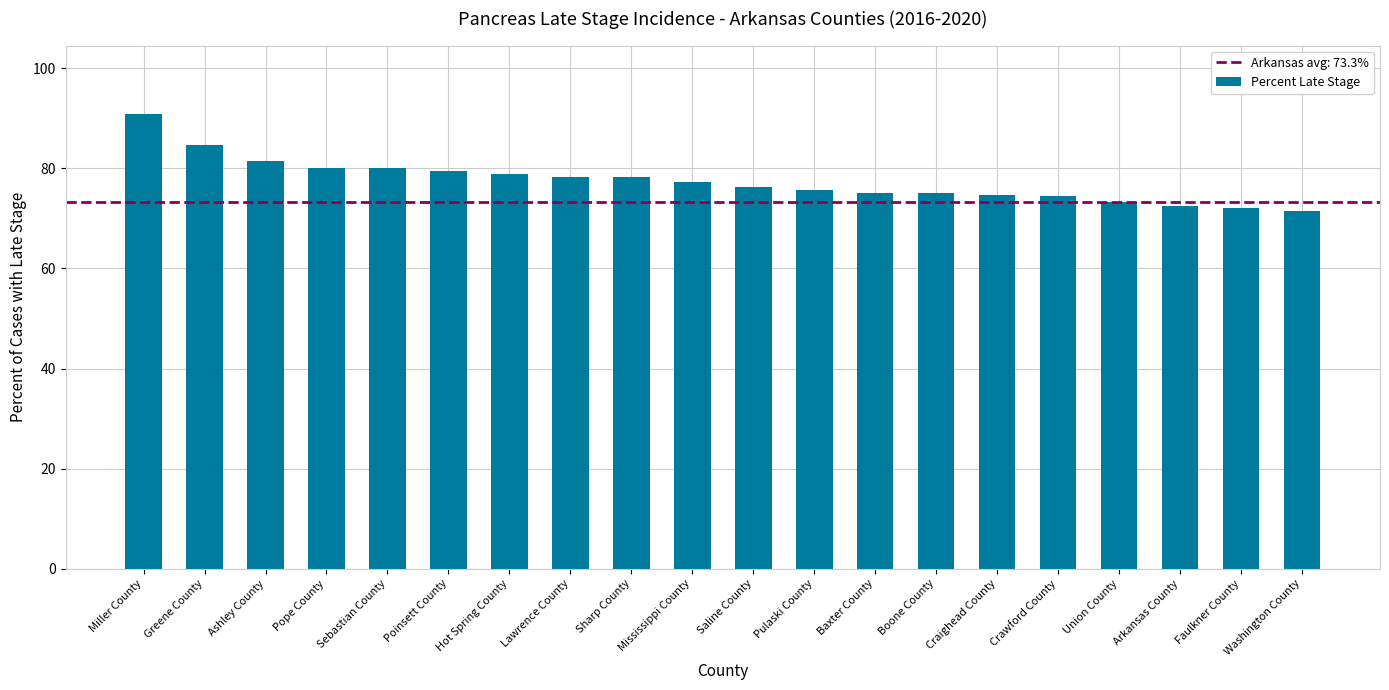

At which label does the data first exceed 77?

Miller County